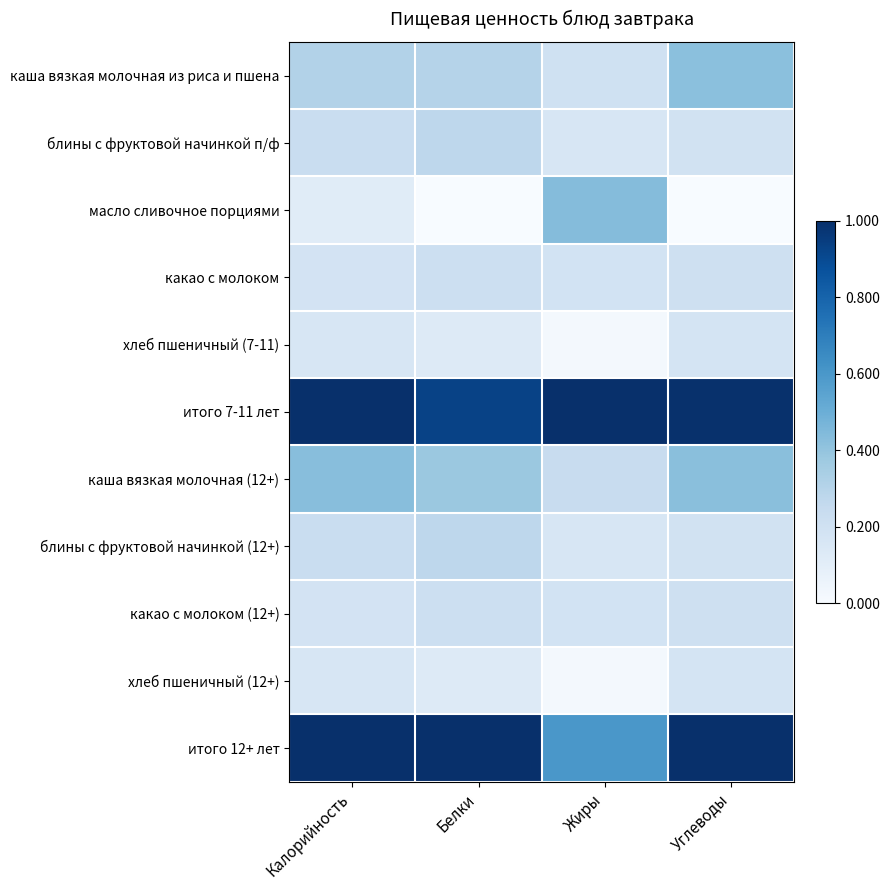

What is the difference between the highest and lowest values at Белки?

1.0